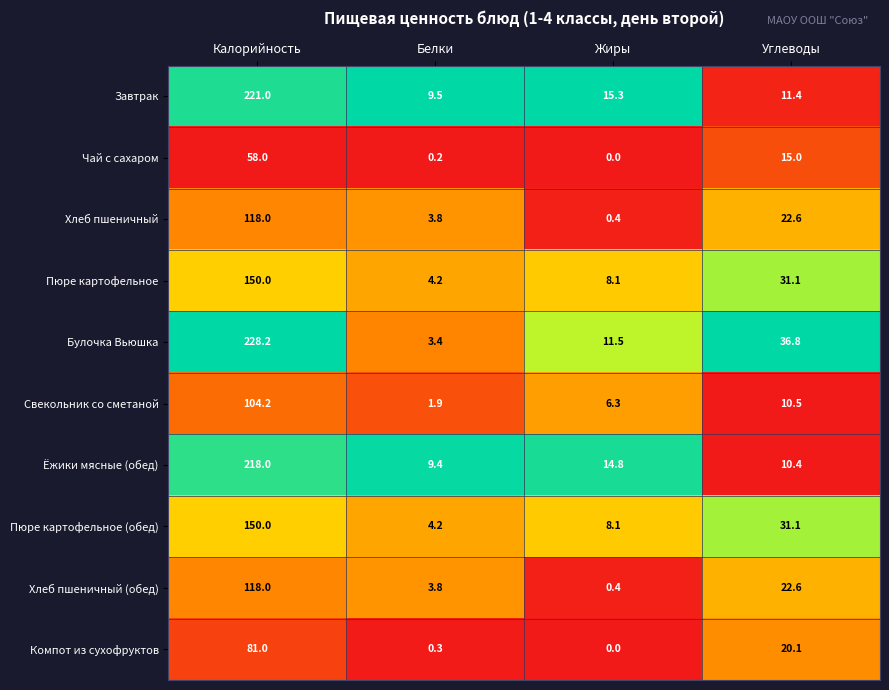

Which label corresponds to the largest value in the chart?

Калорийность